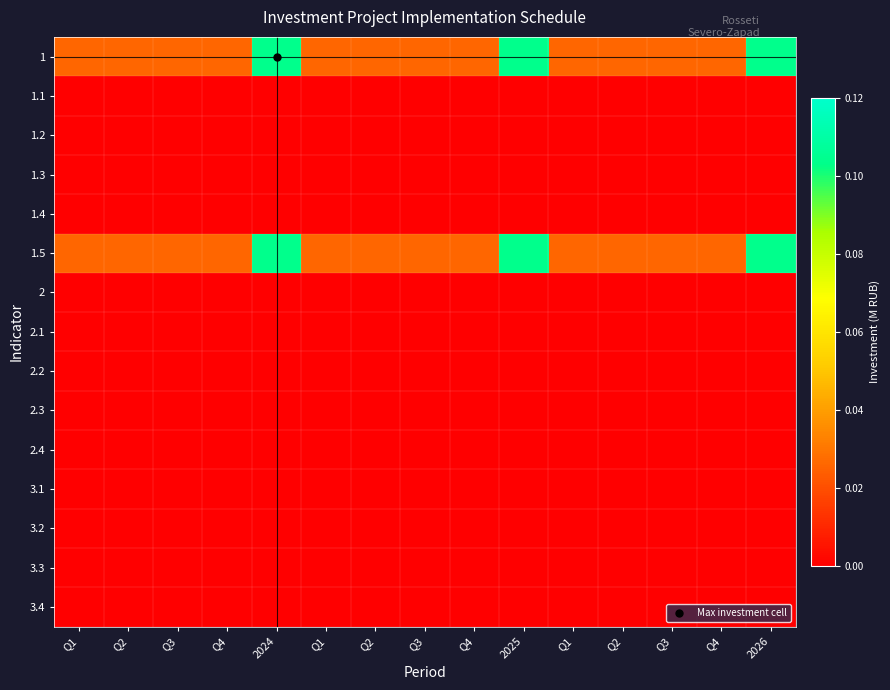

At how many categories does at least one series exceed 0?

15